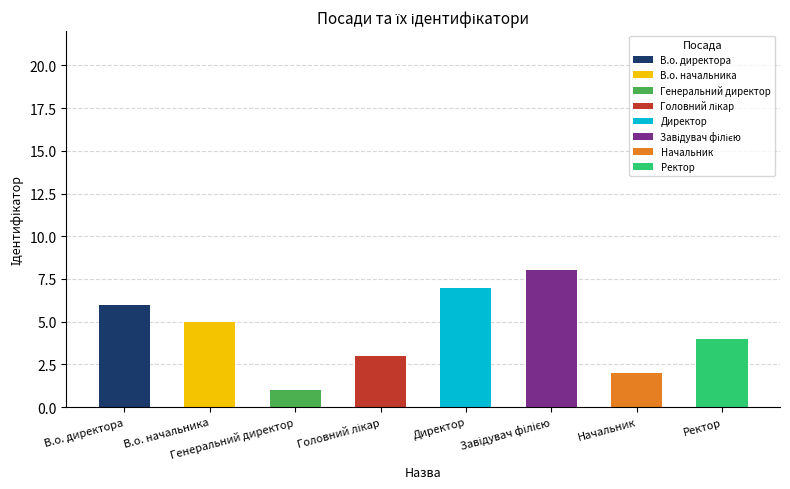

Where is the data nearest to the value 4?

Ректор